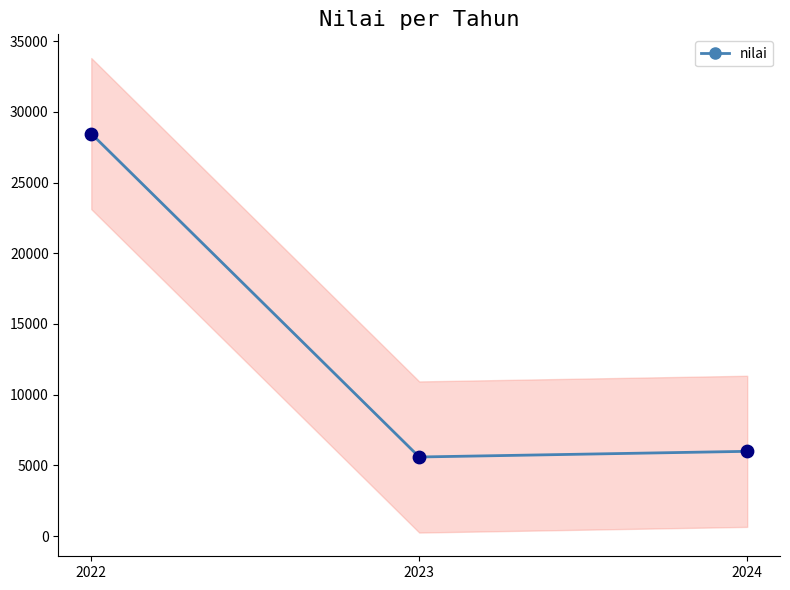

Between 2024 and 2023, which is larger?

2024